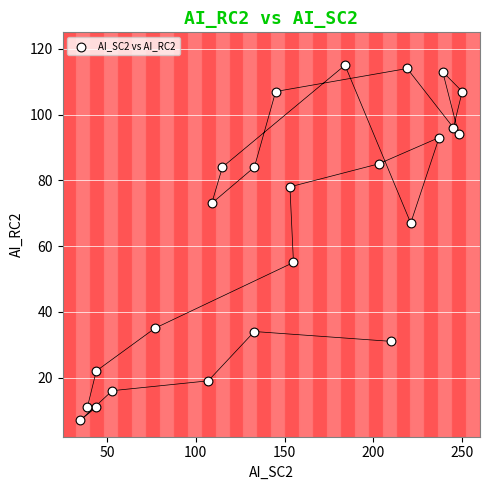

What is the range of Y values (max minus min)?

108